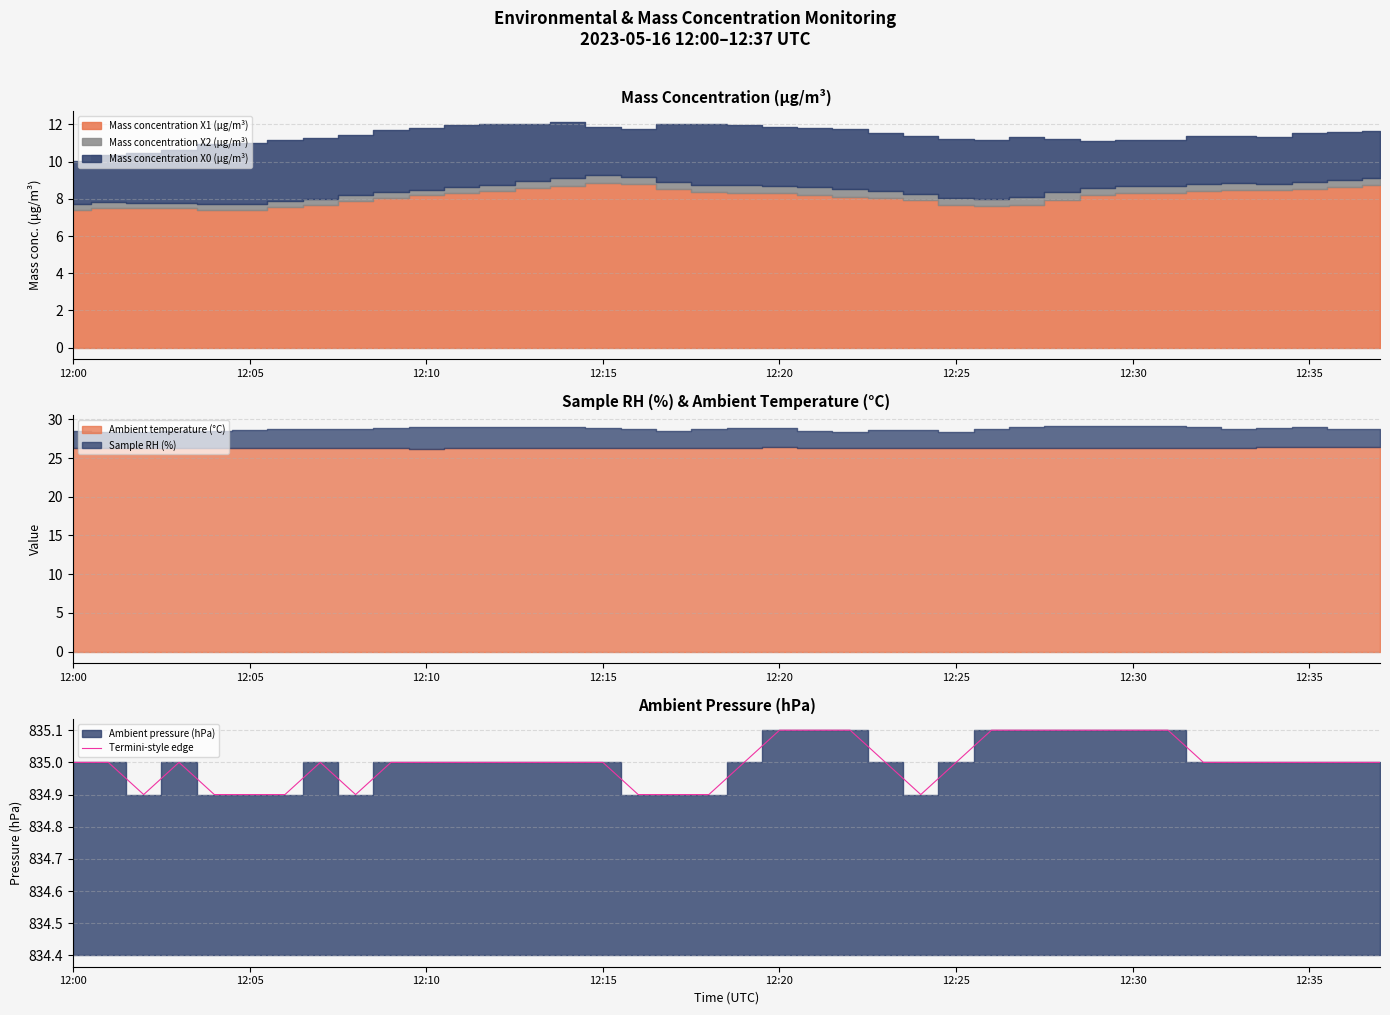

True or false: Termini-style edge has a value of 1279.3 at 12:15.

False